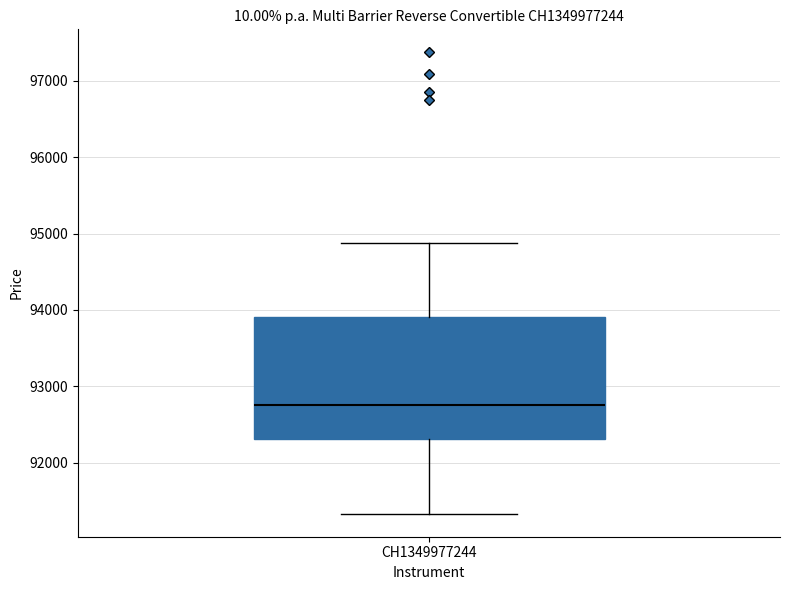

Read this box plot against the y-axis: the position of the median line, the range covered by the box, and the ends of both whiskers. The values are not printed on the chart, so give them approximately, as read against the axis.

median 92800, box 92300 to 93900, whiskers 91300 to 94900